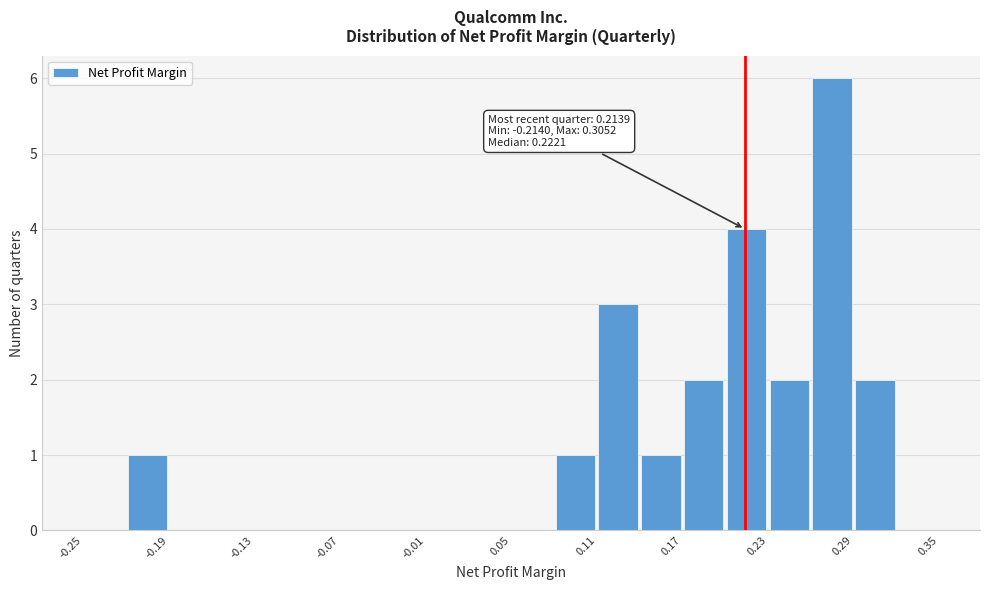

Around what value on the x-axis is the tallest bar? Give the approximate position of its centre, as read against the axis.

0.28